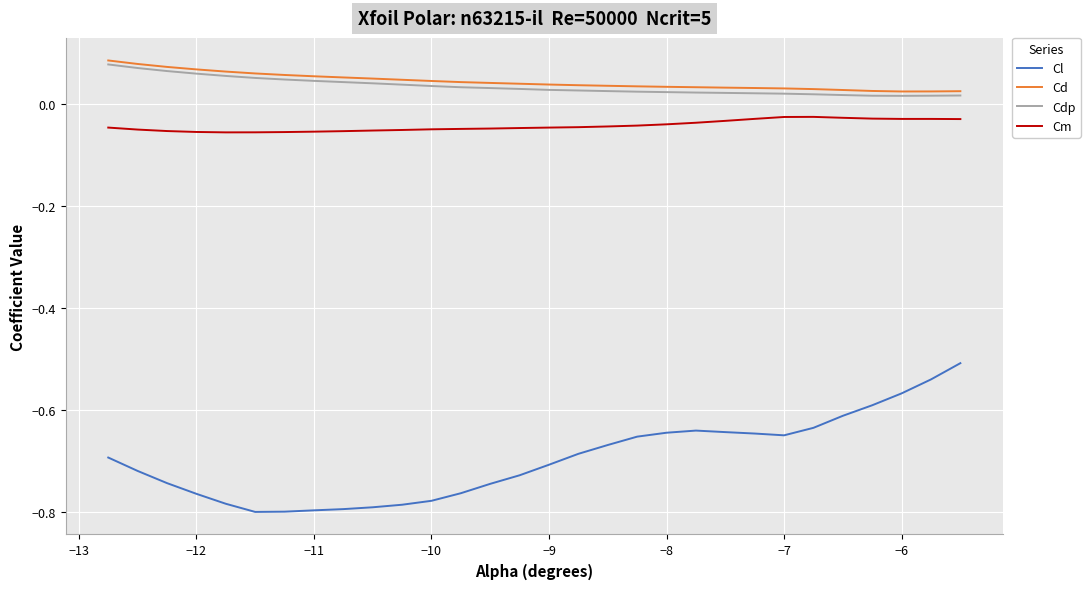

Which series has the largest range (max minus min)?

Cl